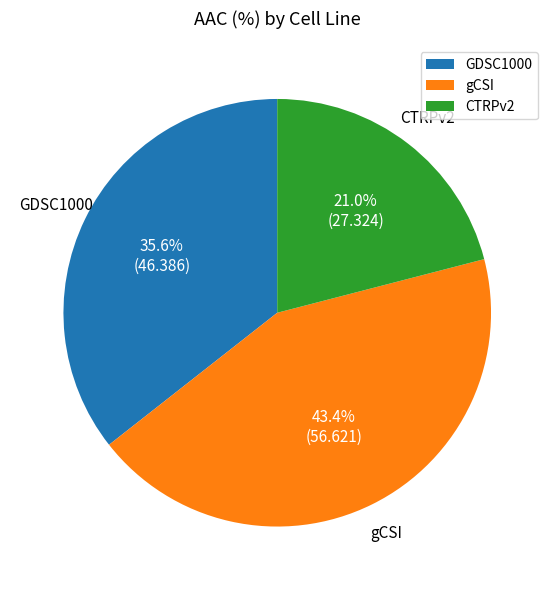

True or false: GDSC1000 accounts for 43% of the total.

False